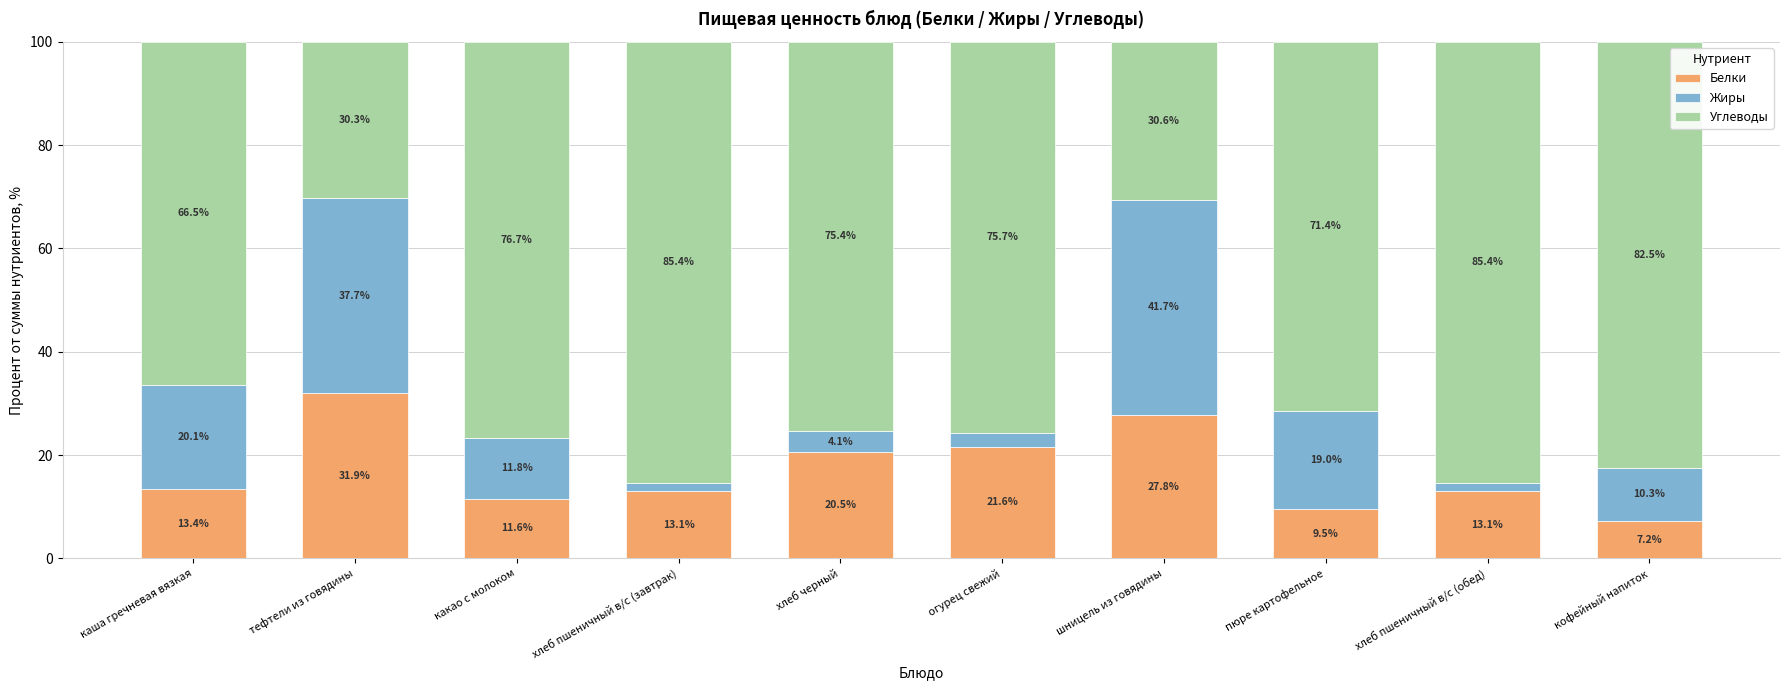

What is the sum of all Белки values?

169.7